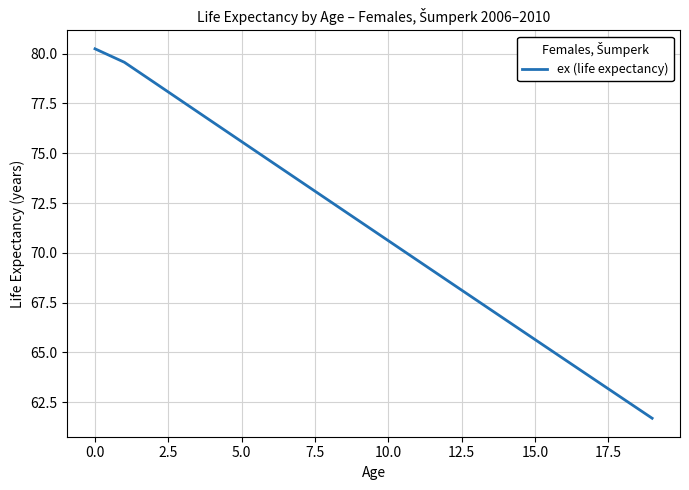

What is the difference between the maximum and minimum values?

18.6